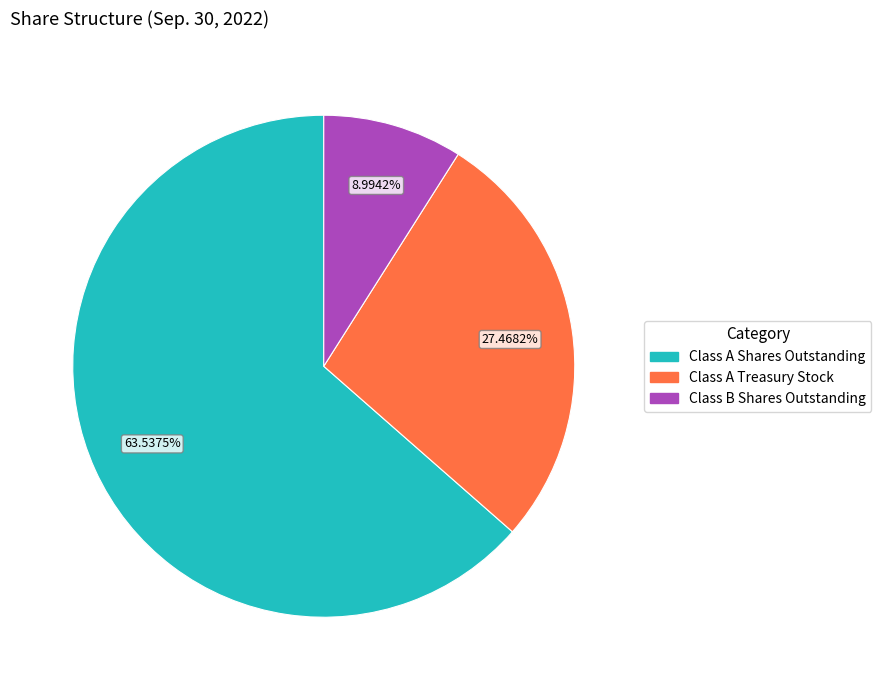

What is the smallest slice in the pie chart?

Class B Shares Outstanding